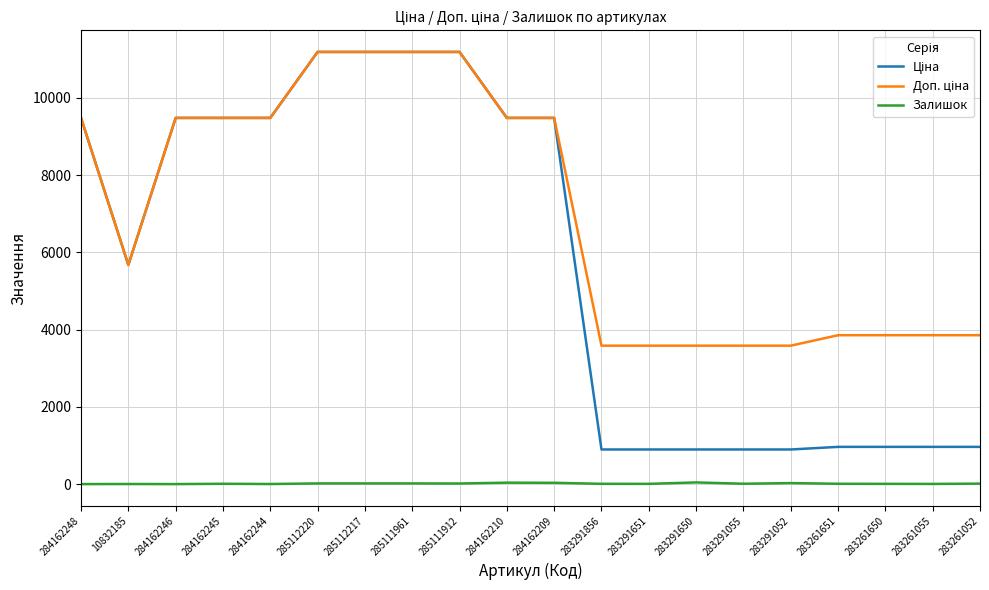

The Залишок series shows 17.0 at 285112217. True or false?

True